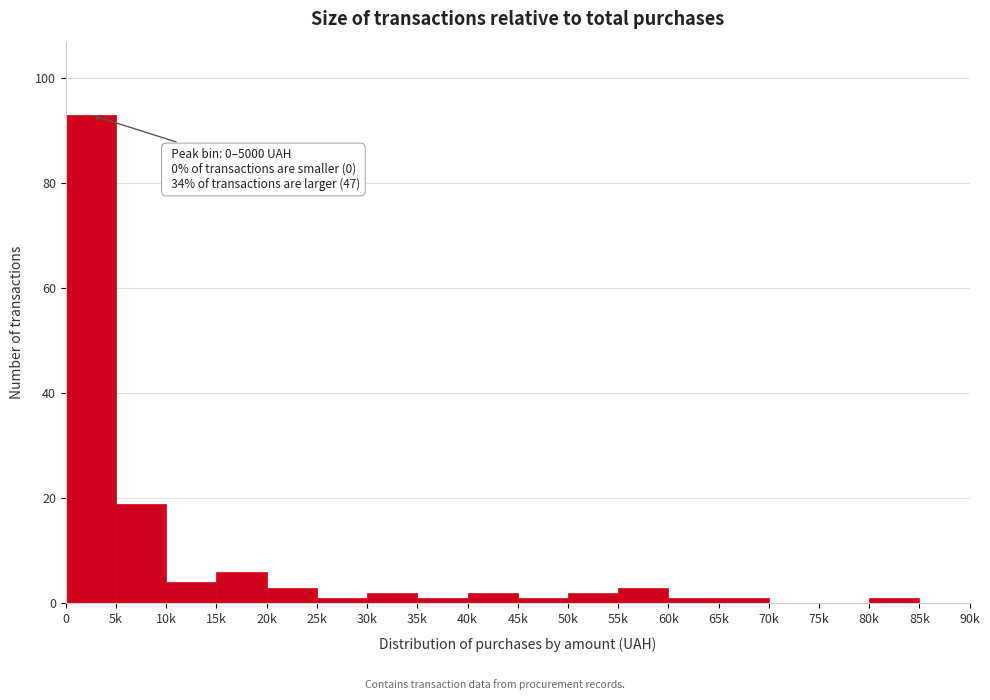

Reading left to right, what are all the values shown in this chart?

0=93	5k=19	10k=4	15k=6	20k=3	25k=1	30k=2	35k=1	40k=2	45k=1	50k=2	55k=3	60k=1	65k=1	70k=0	75k=0	80k=1	85k=0